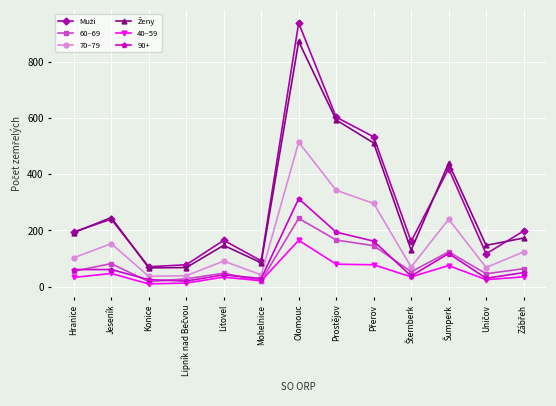

What is the difference between the highest and lowest values at Olomouc?

773